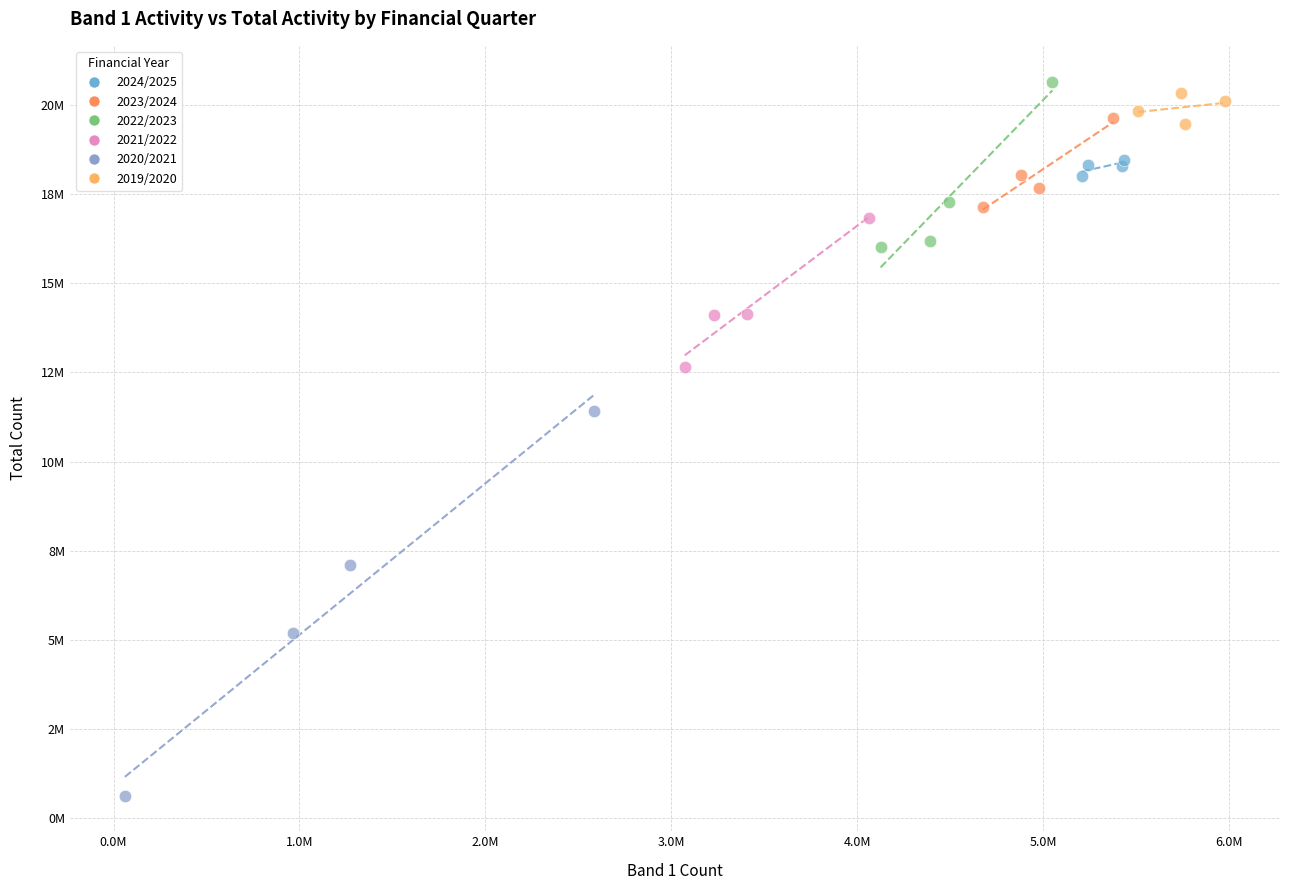

Which series contains the highest Y value?

2022/2023